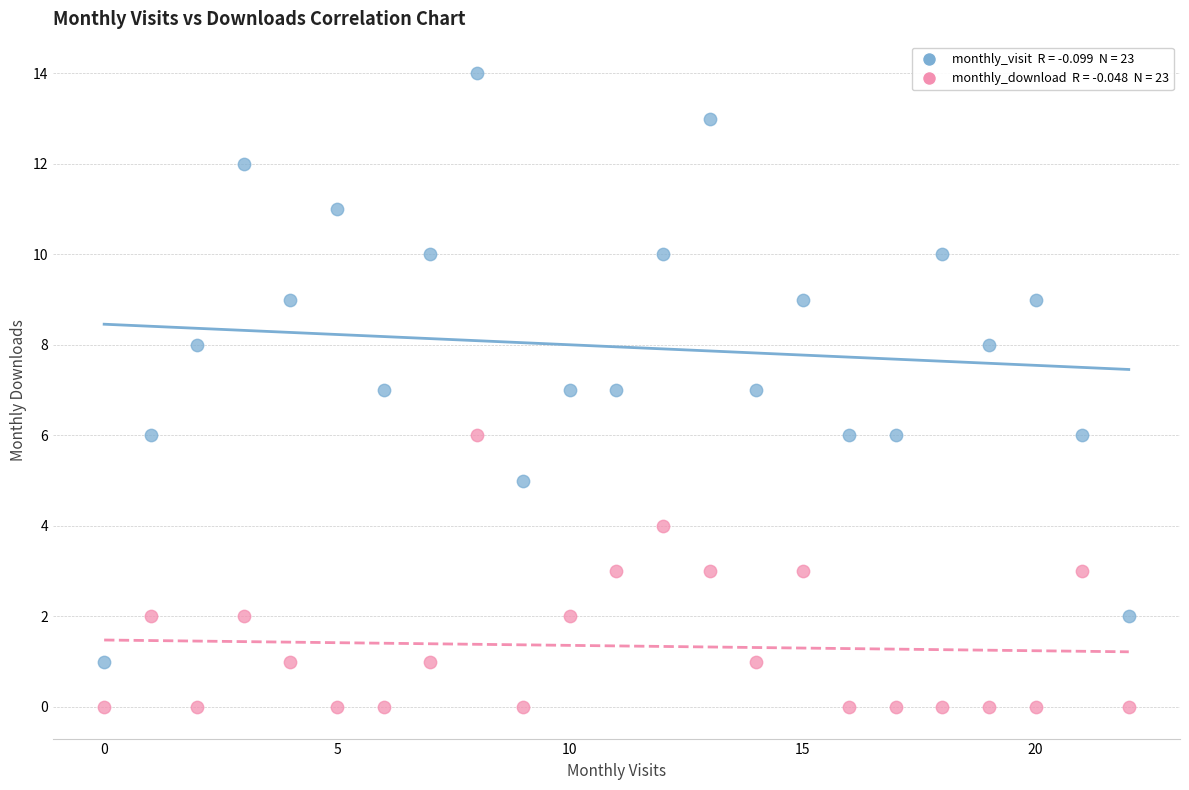

Across all data points, what is the range of Y values (max minus min)?

14